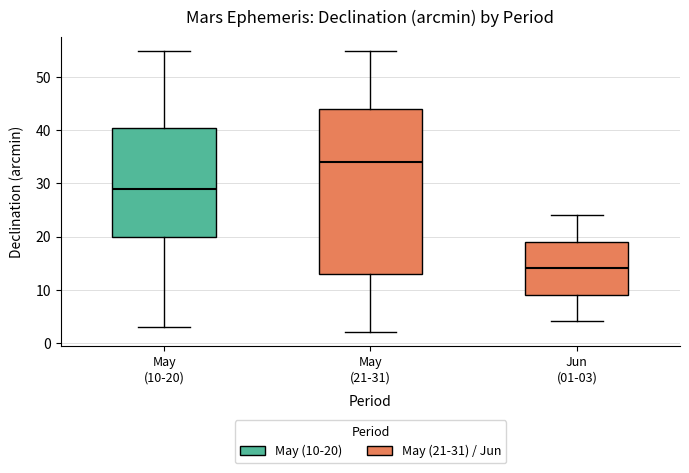

Reading left to right, read every box against the y-axis: the position of its median line, the range the box covers, and the ends of its whiskers. The values are not printed on the chart, so give them approximately, as read against the axis.

May (10-20): median 29, box 20 to 41, whiskers 3 to 55
May (21-31): median 34, box 13 to 44, whiskers 2 to 55
Jun (01-03): median 14, box 9 to 19, whiskers 4 to 24